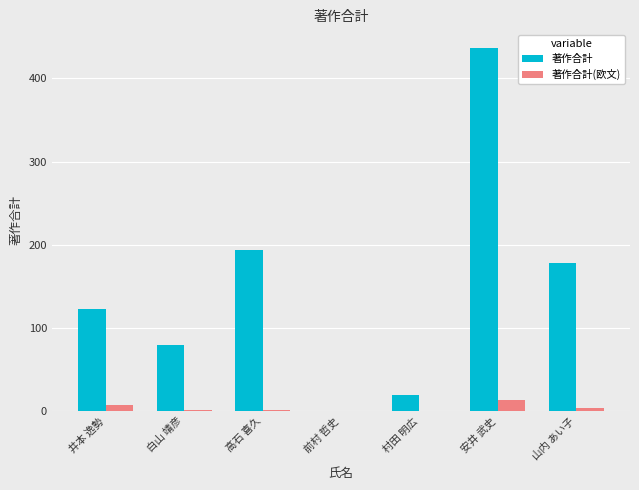

The 著作合計 series shows 196 at 前村 哲史. True or false?

False